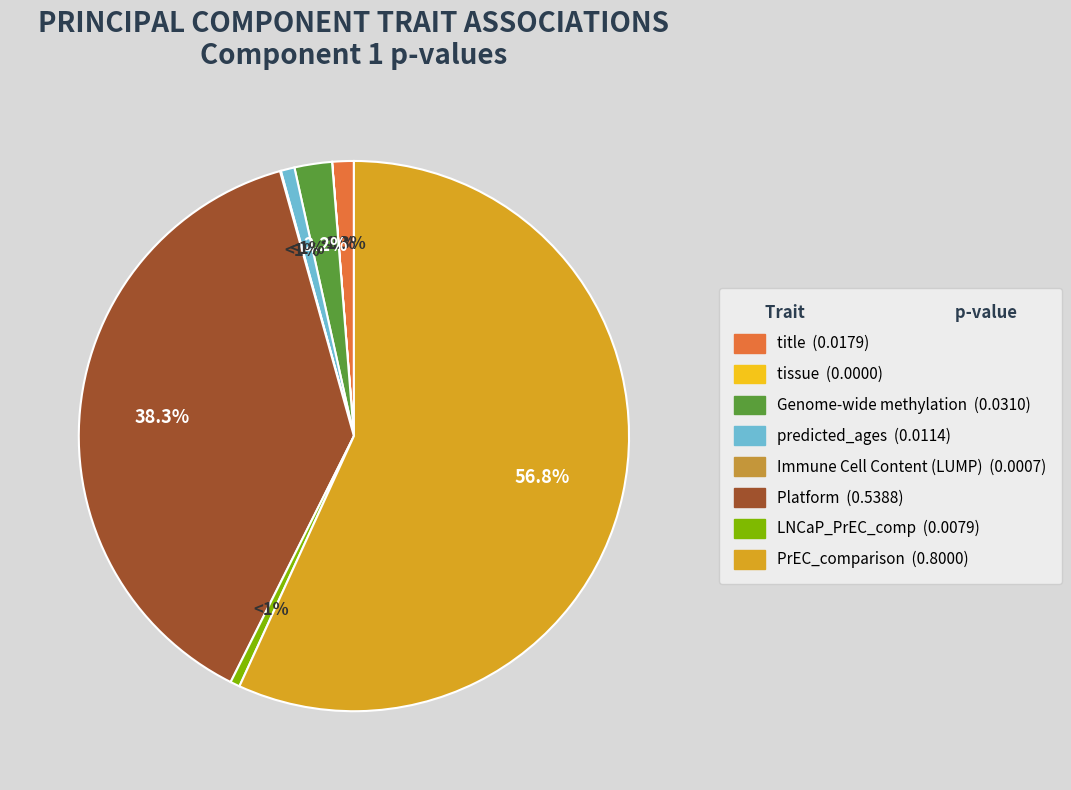

Is it true that title is 12% of the pie?

False